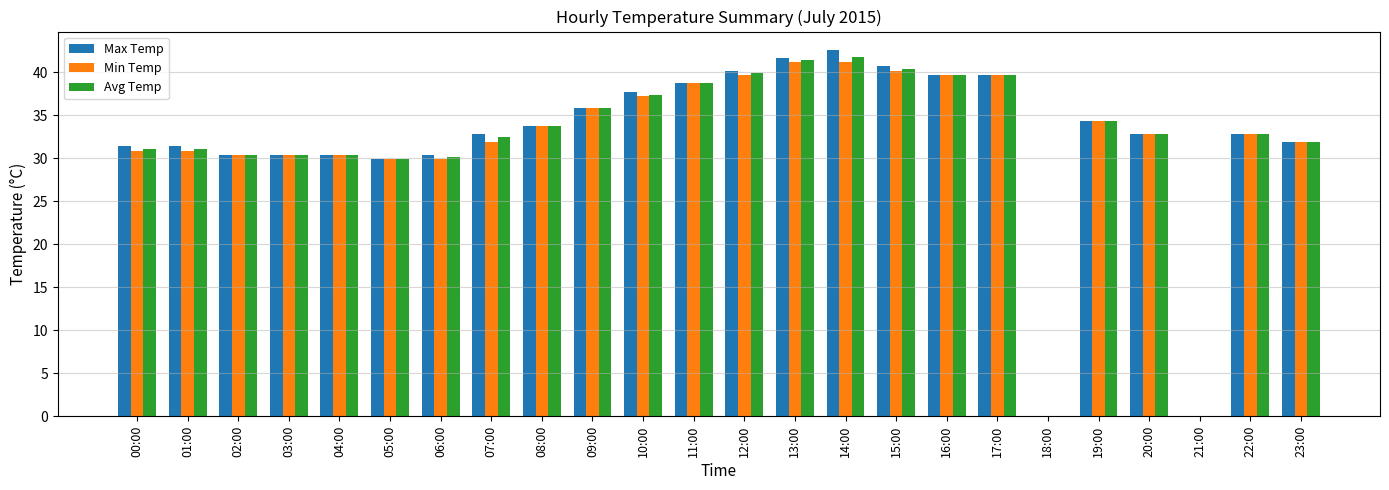

Which category has the highest value in the Max Temp series?

14:00